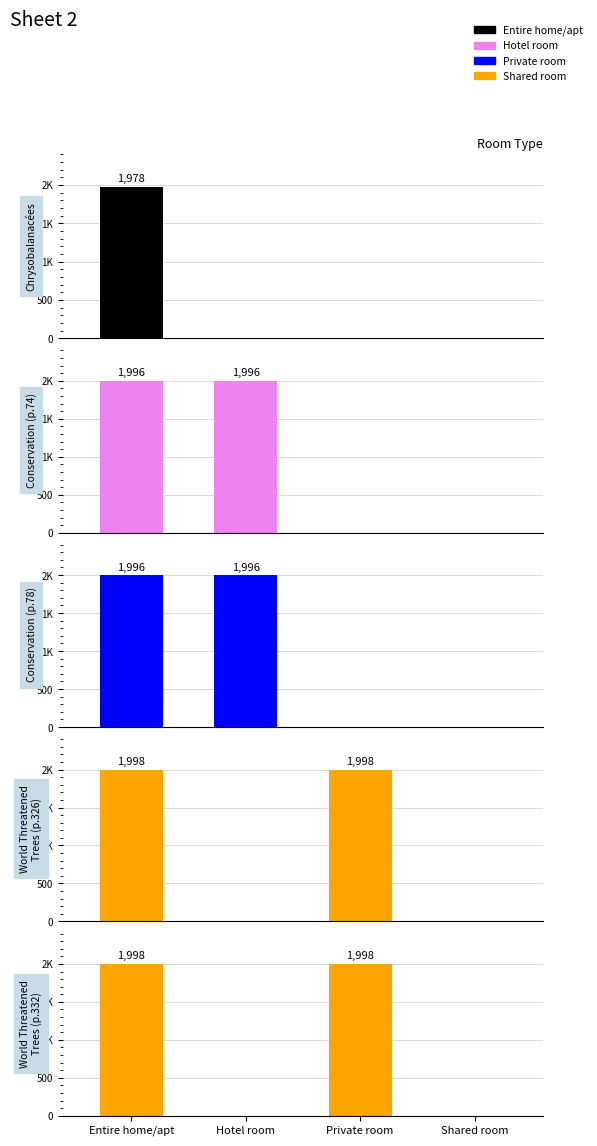

The value at Entire home/apt is 1998. True or false?

True